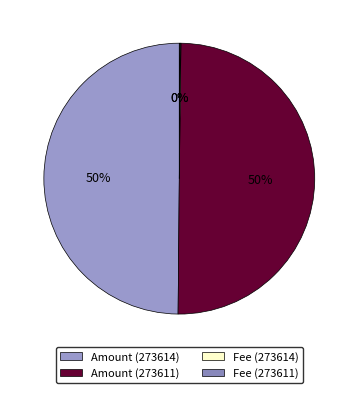

What is the change in value from Amount (273611) to Fee (273611)?

-526